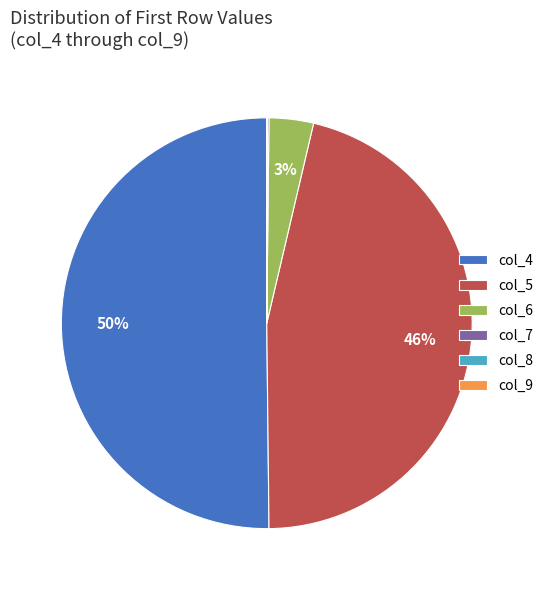

To the nearest percent, what portion does col_6 represent?

3%